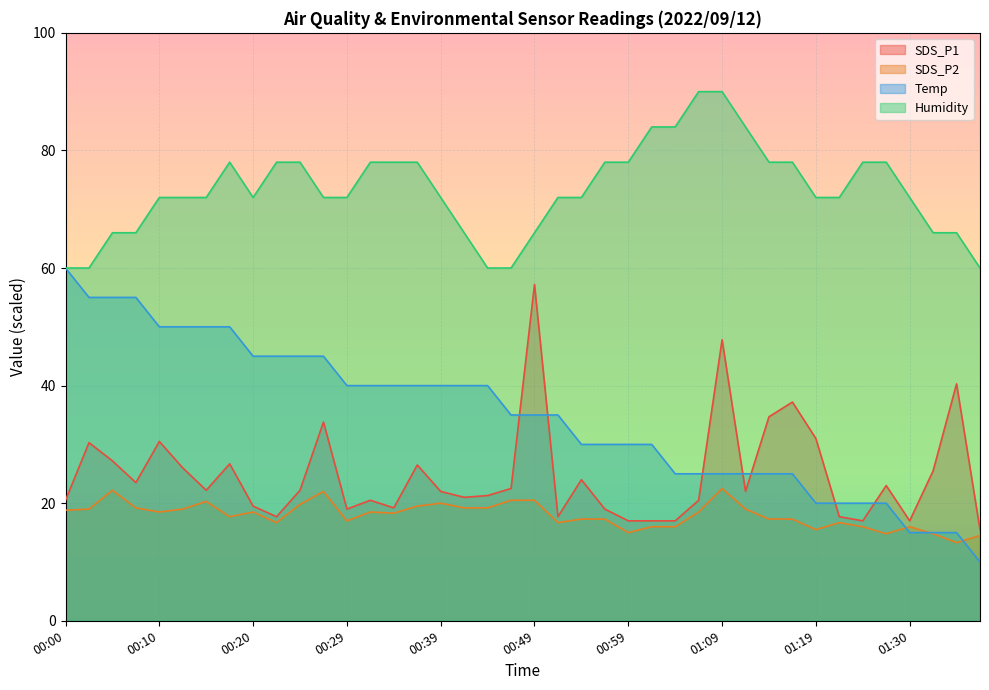

What are all the series names shown in the legend?

SDS_P1, SDS_P2, Temp, Humidity